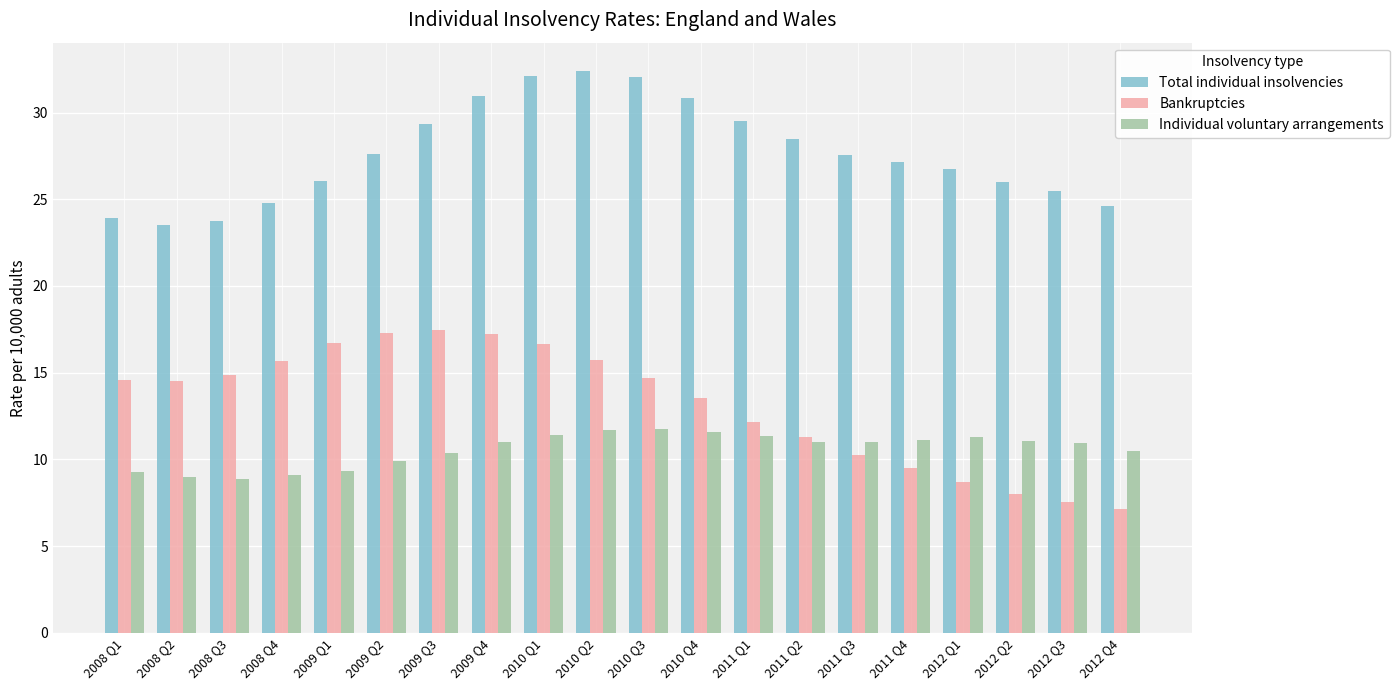

What is the label of the 9th bar from the right?

2010 Q4